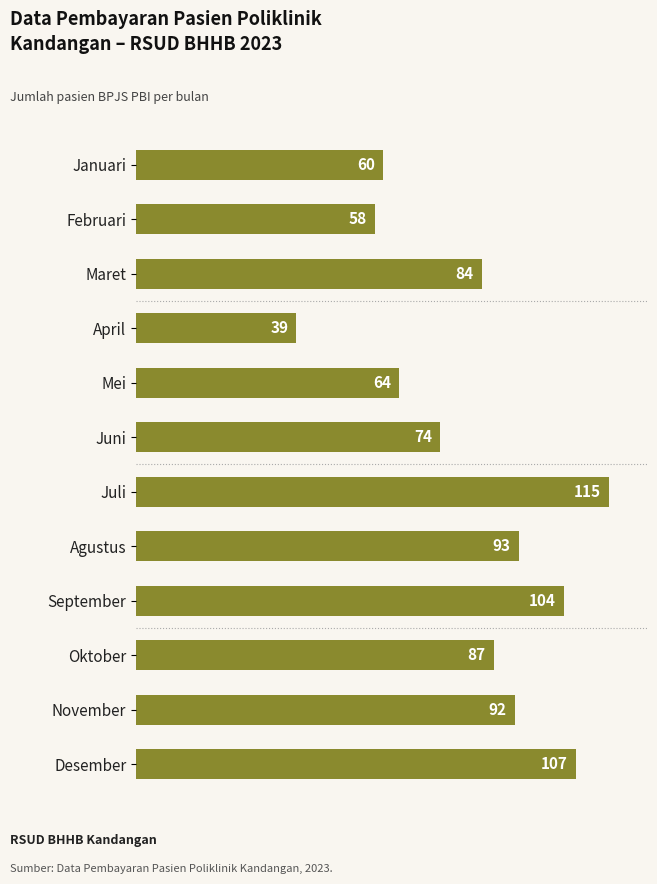

How many bars are there in total?

12